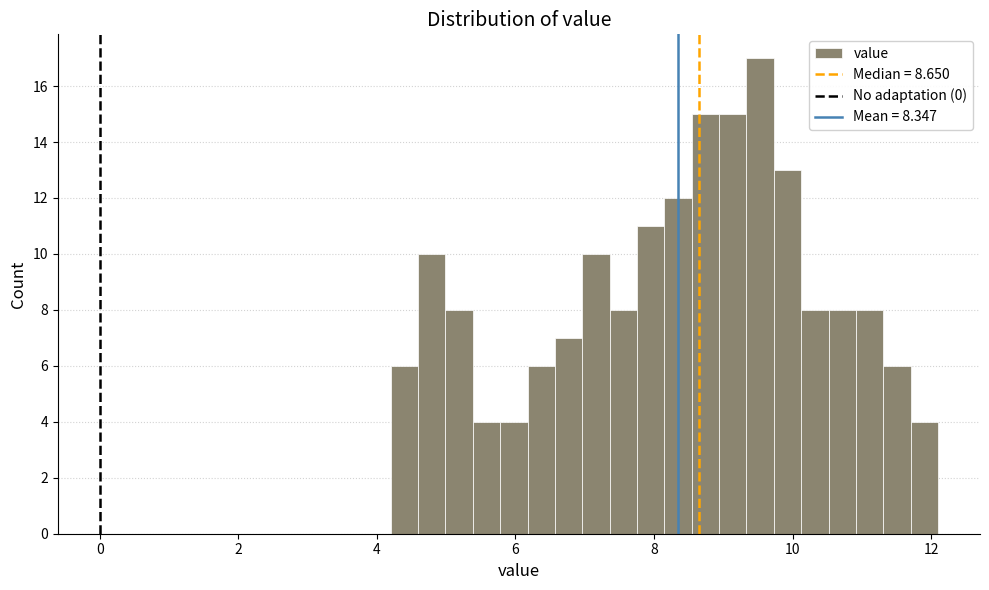

Around what value on the x-axis is the tallest bar? Give the approximate position of its centre, as read against the axis.

9.6